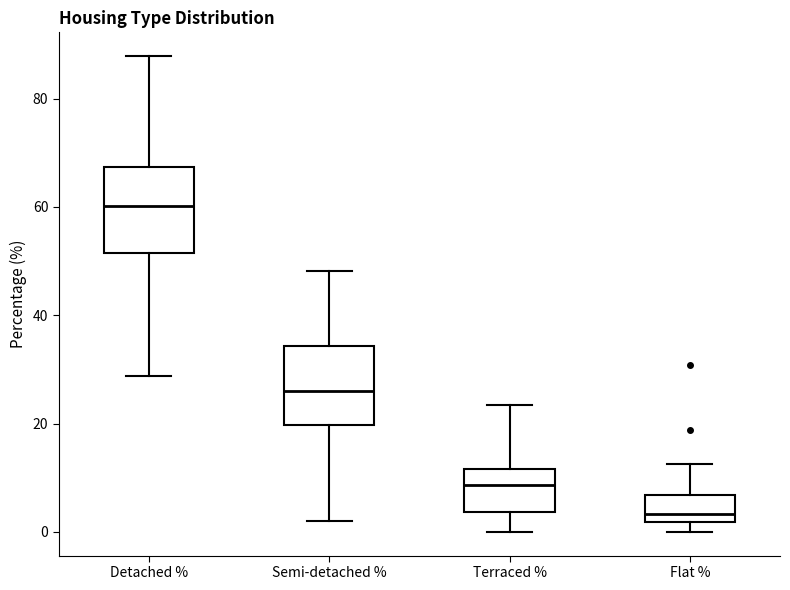

Where does the median line of the box for Detached % sit on the y-axis? The values are not printed on the chart, so give them approximately, as read against the axis.

60